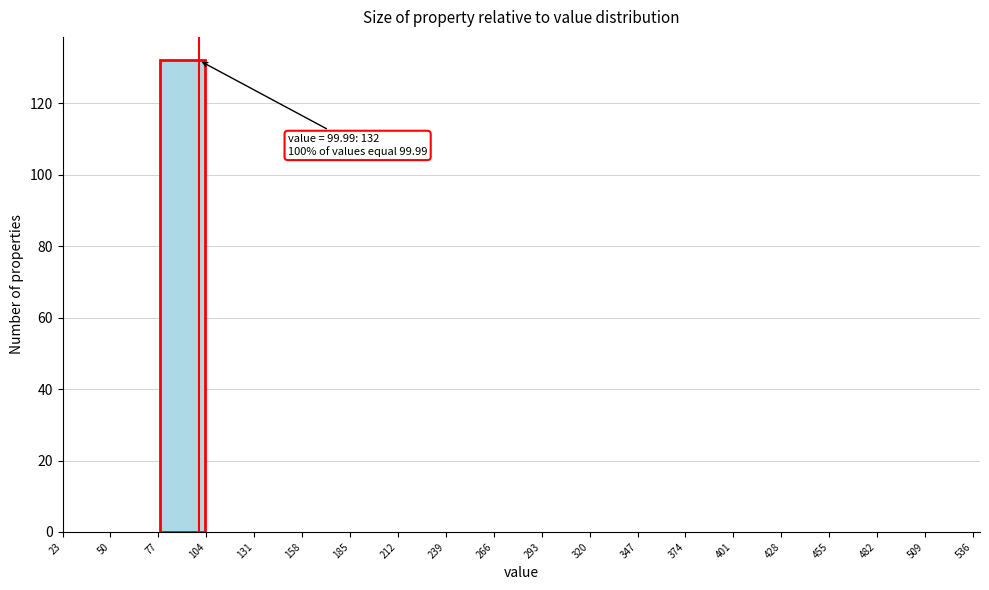

Which range on the x-axis has the tallest bar?

77 to 104